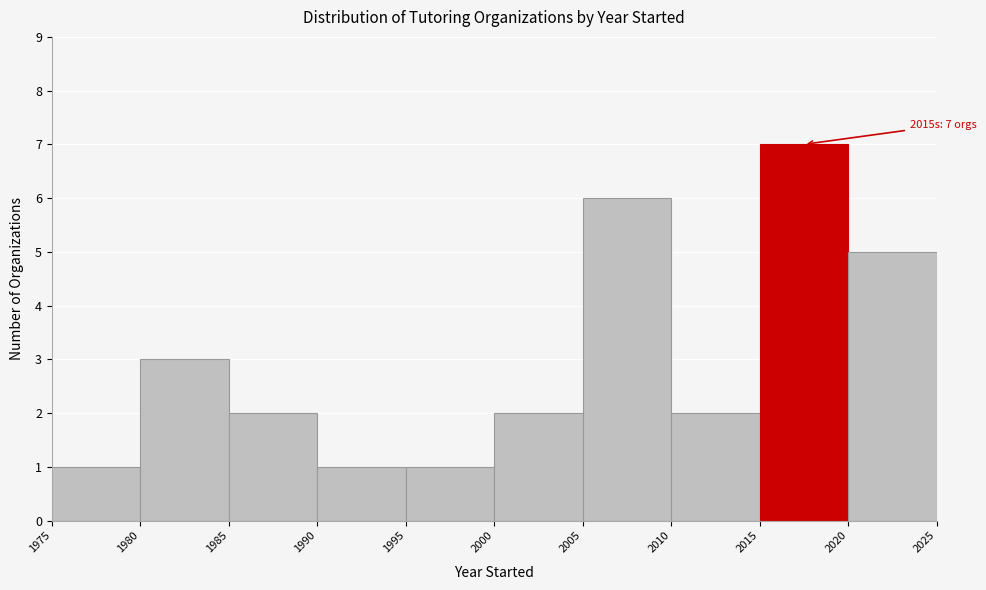

Over which range of the x-axis is the bar tallest?

2015 to 2020